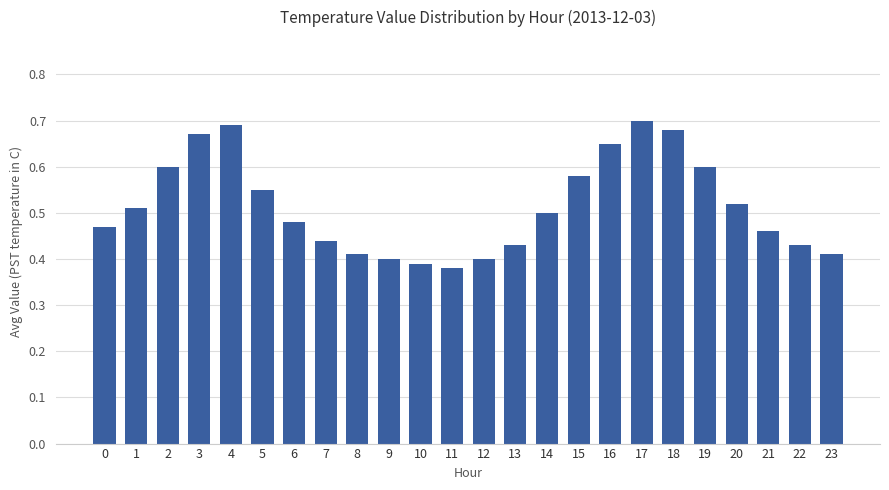

True or false: the data shows 0.7 at 0.

False